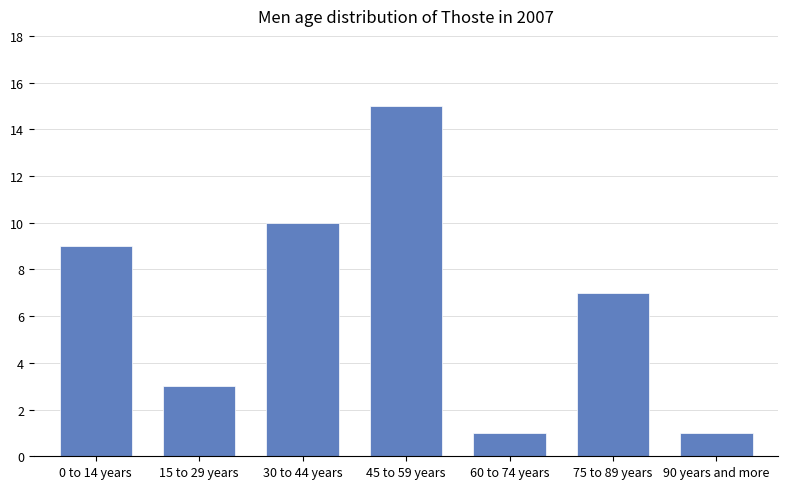

Between 30 to 44 years and 60 to 74 years, which is larger?

30 to 44 years